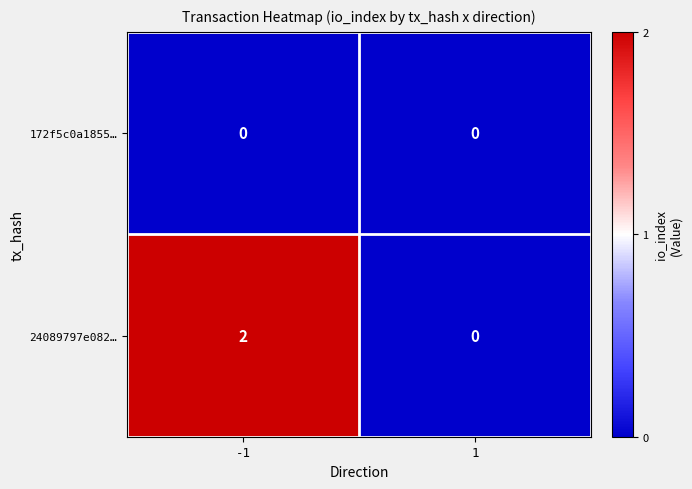

The value of 24089797e082… at 1 is -1. True or false?

False